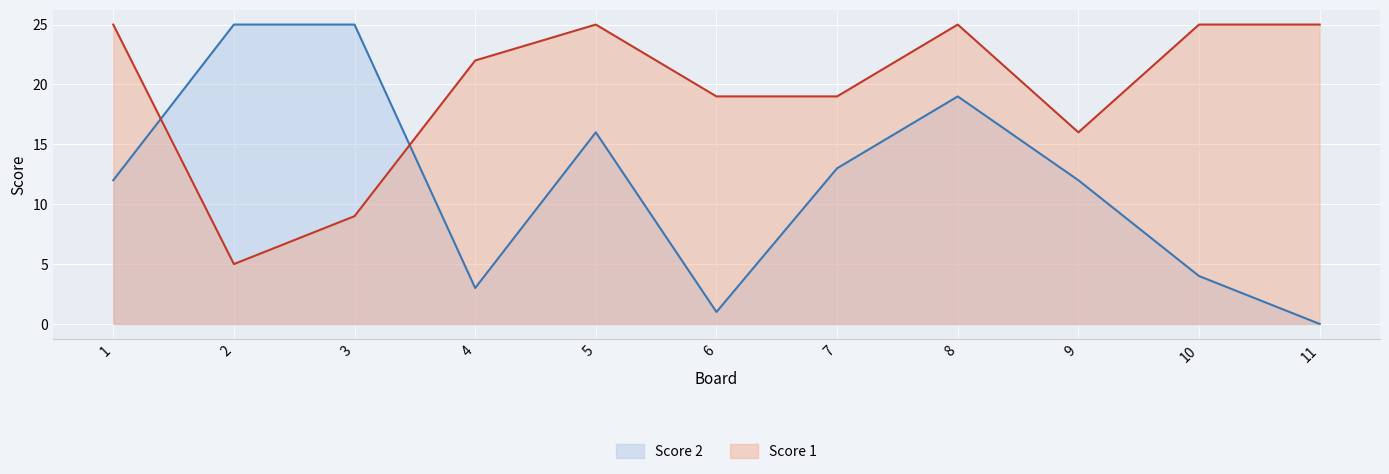

At which label does Score 1 first exceed 22?

1